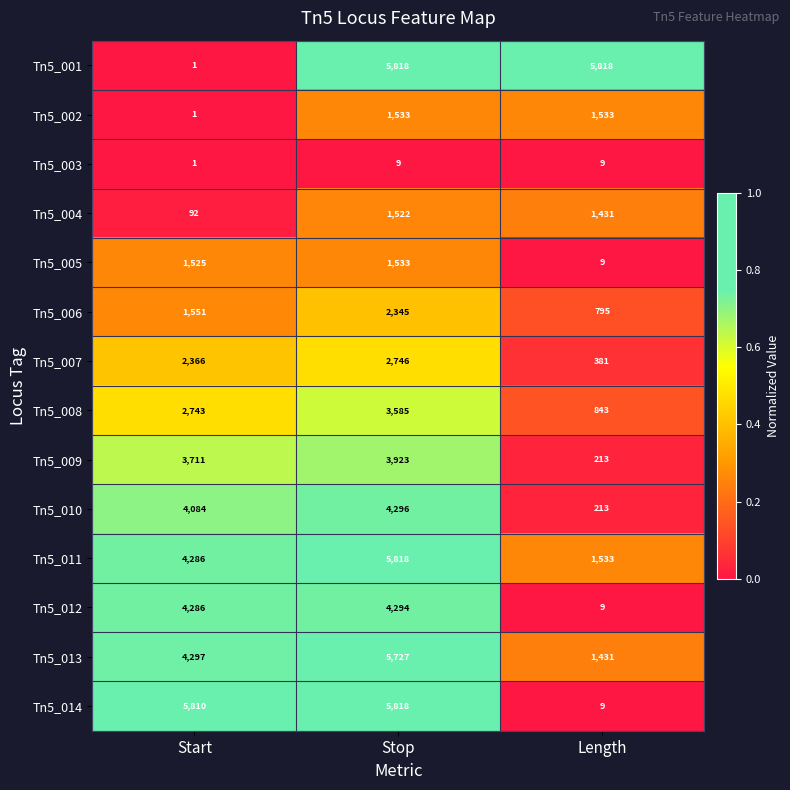

Rank the categories by Tn5_010 value from lowest to highest.

Length, Start, Stop